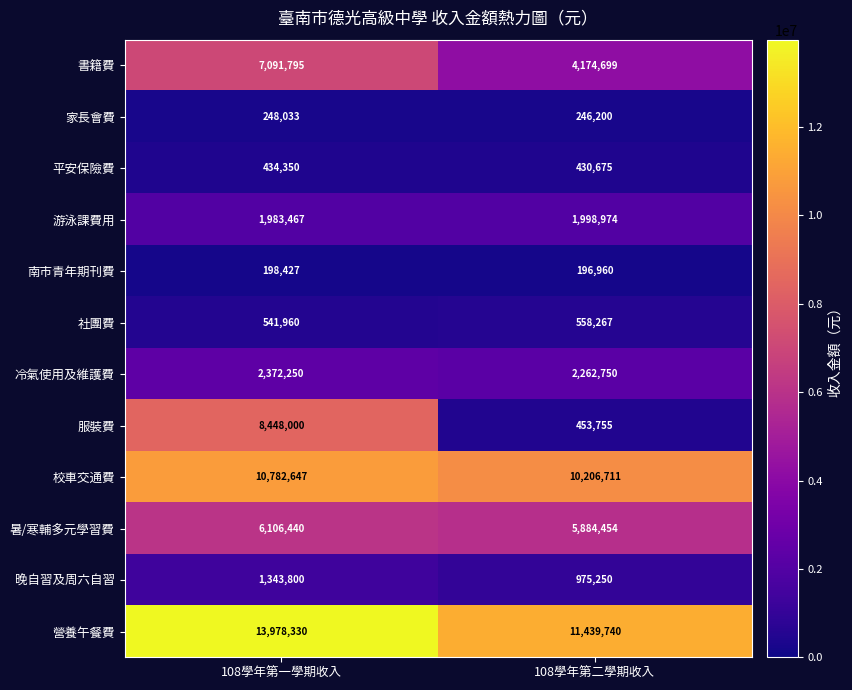

How many distinct data groups are displayed?

12